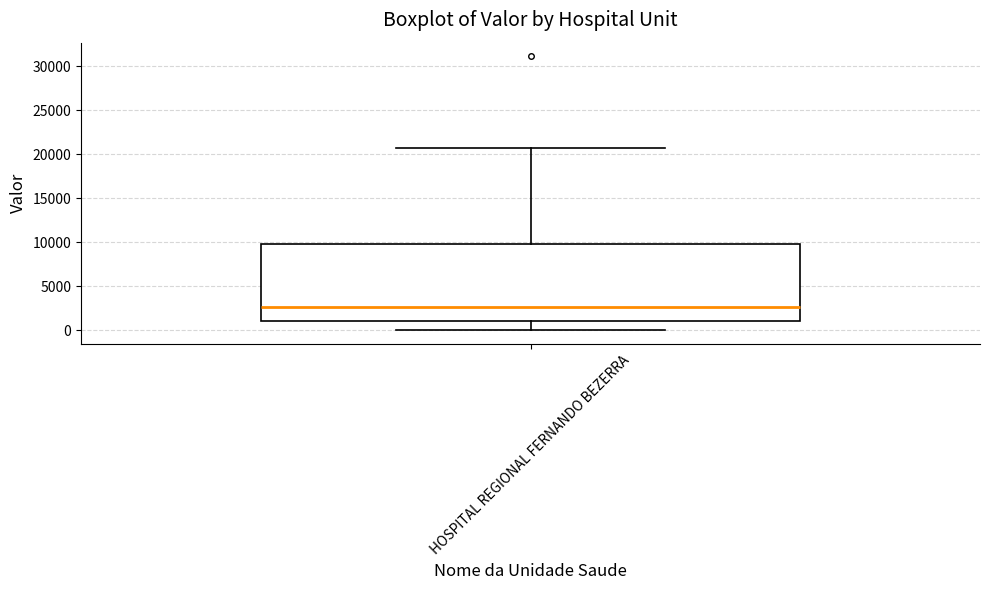

Read this box plot against the y-axis: the position of the median line, the range covered by the box, and the ends of both whiskers. The values are not printed on the chart, so give them approximately, as read against the axis.

median 2500, box 1000 to 10000, whiskers 0 to 20500